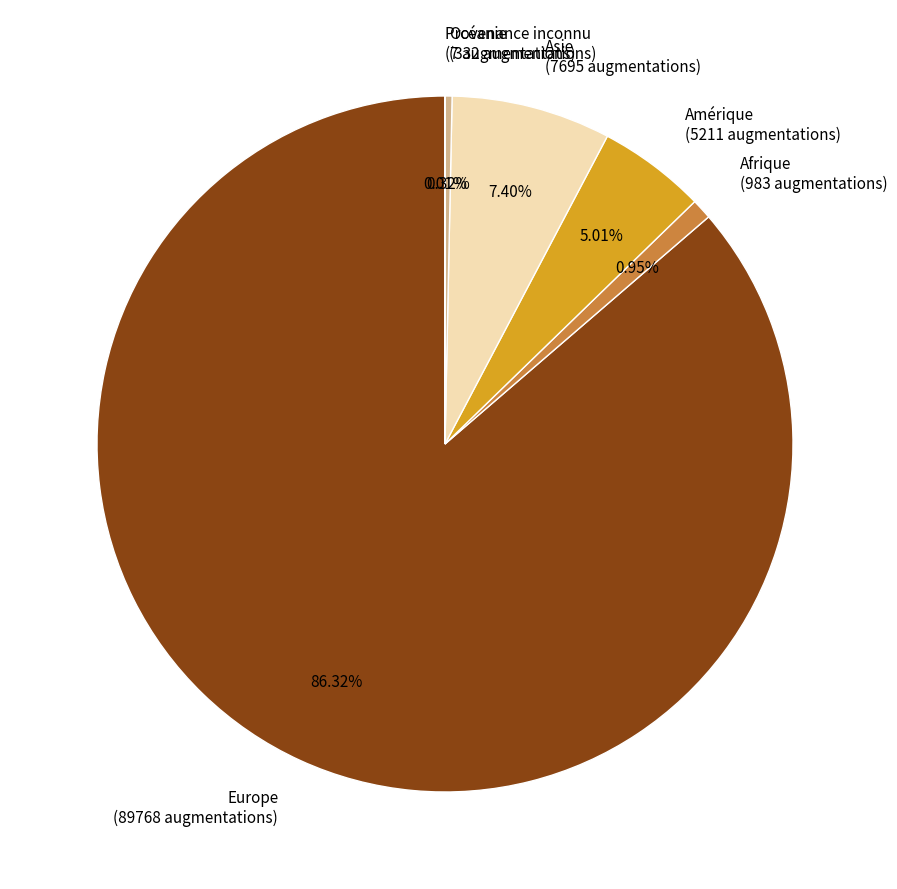

The Europe slice represents 86% of the pie. True or false?

True